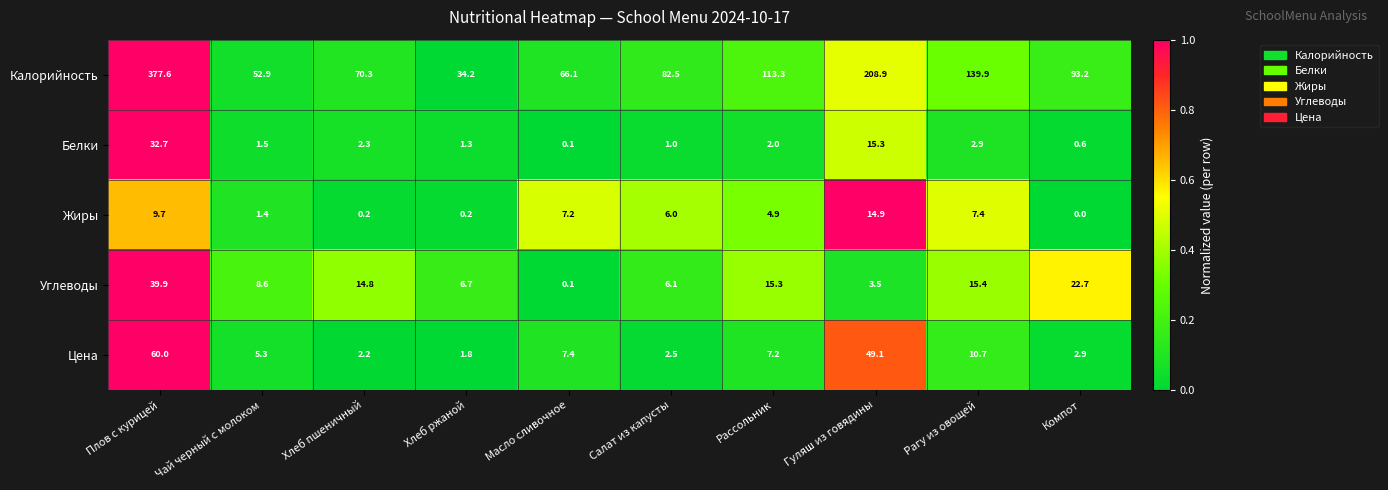

What is the sum of all Жиры values?

51.9